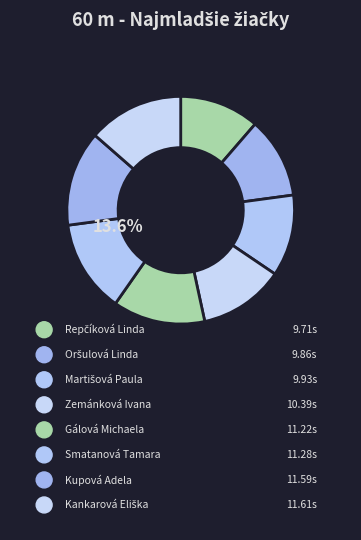

How many segments does this pie chart have?

8